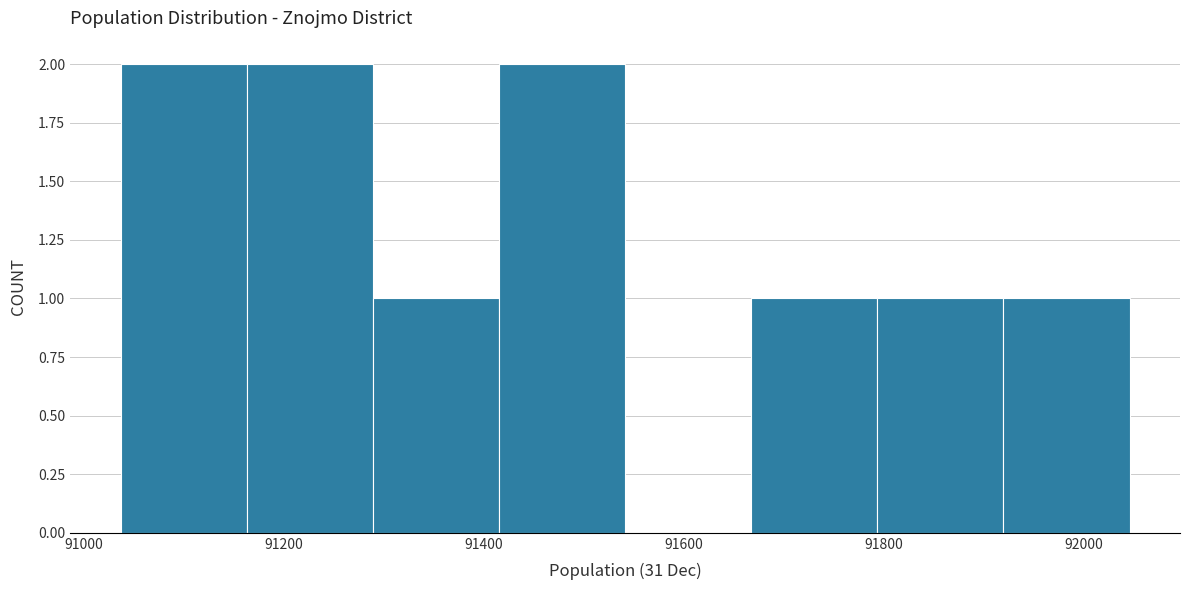

What is the height of the bar covering 91420 to 91540 on the x-axis? Neither the bar edges nor the heights are printed on the chart, so give them approximately, as read against the axes.

2